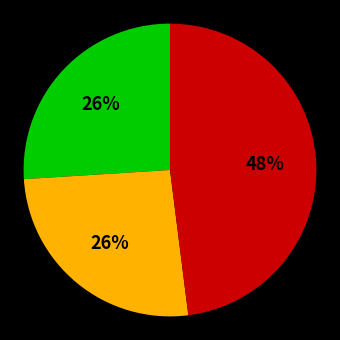

Is there any slice that represents more than half of the pie?

No